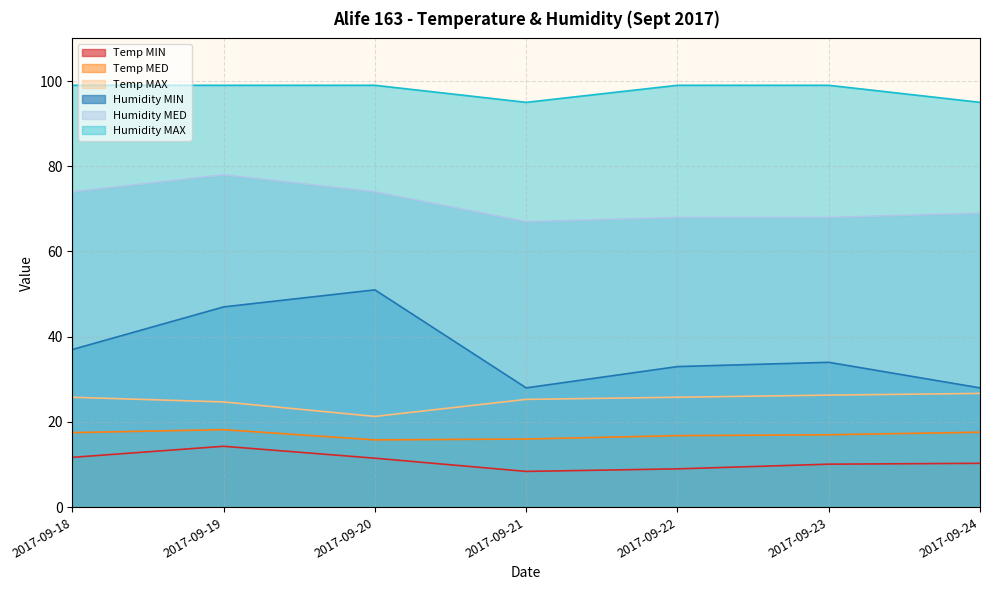

What is the value of the Temp MED point at the 3rd from the left?

15.8